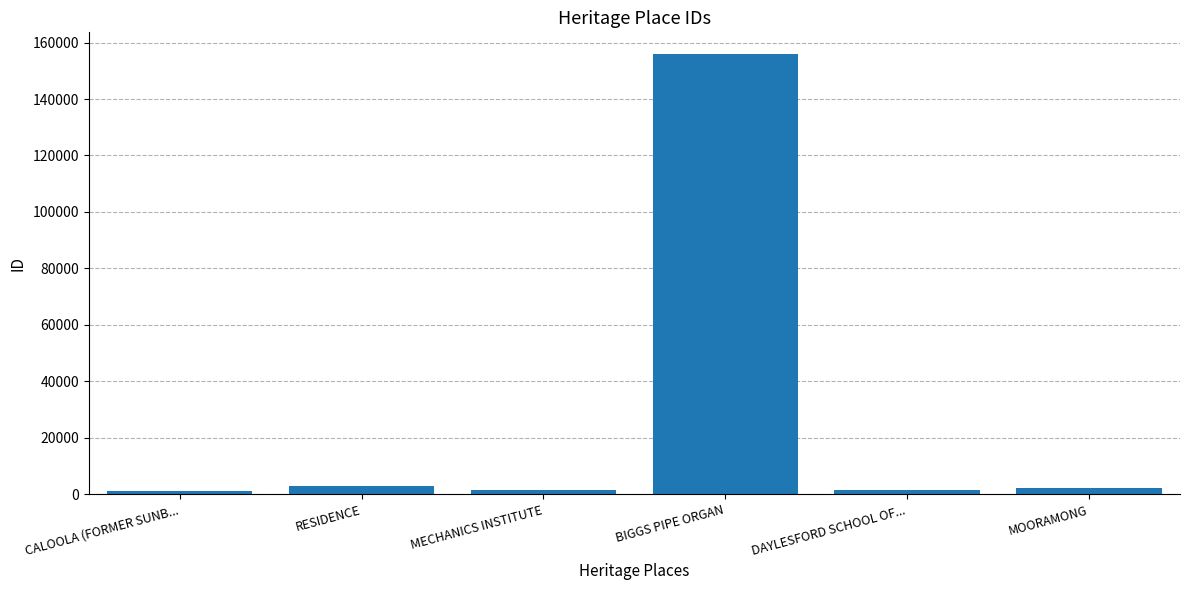

The chart shows a value of 155832 at BIGGS PIPE ORGAN. True or false?

True